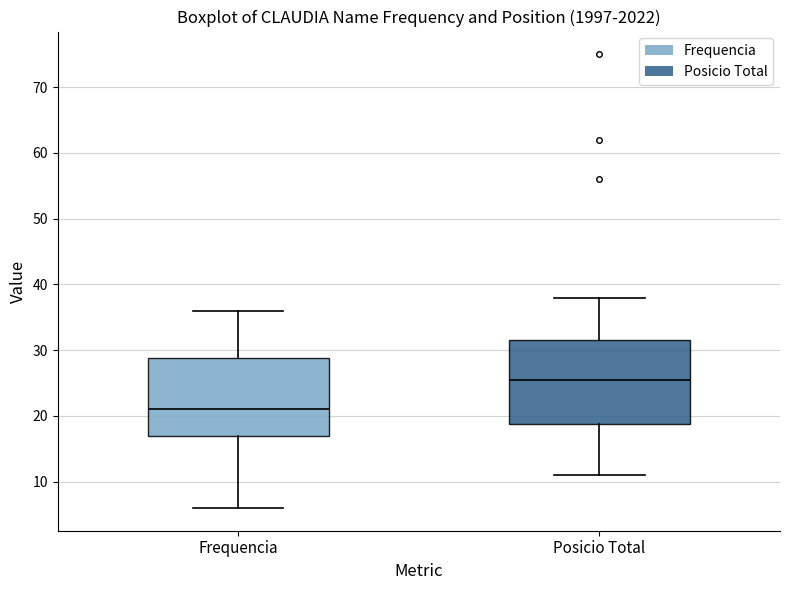

Where does the upper whisker of the box for Posicio Total end on the y-axis? The values are not printed on the chart, so give them approximately, as read against the axis.

38